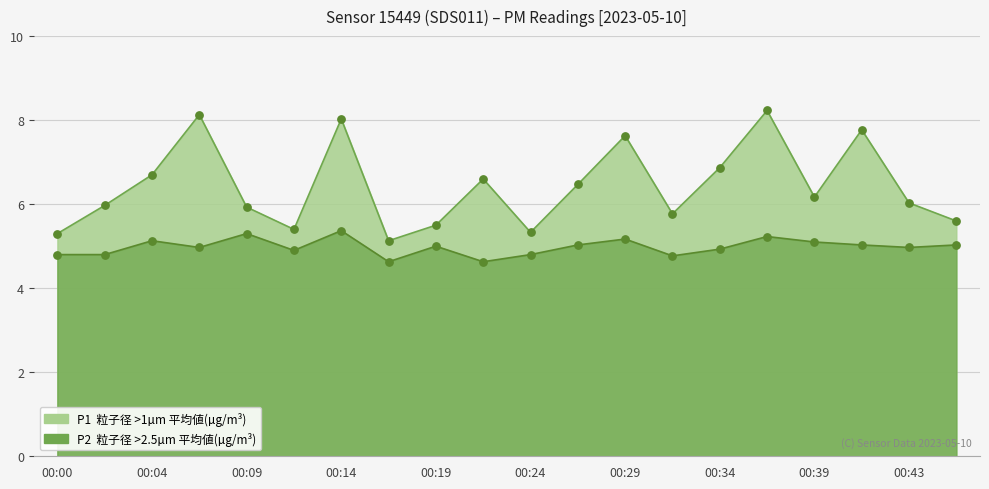

At how many categories does at least one series exceed 5?

20